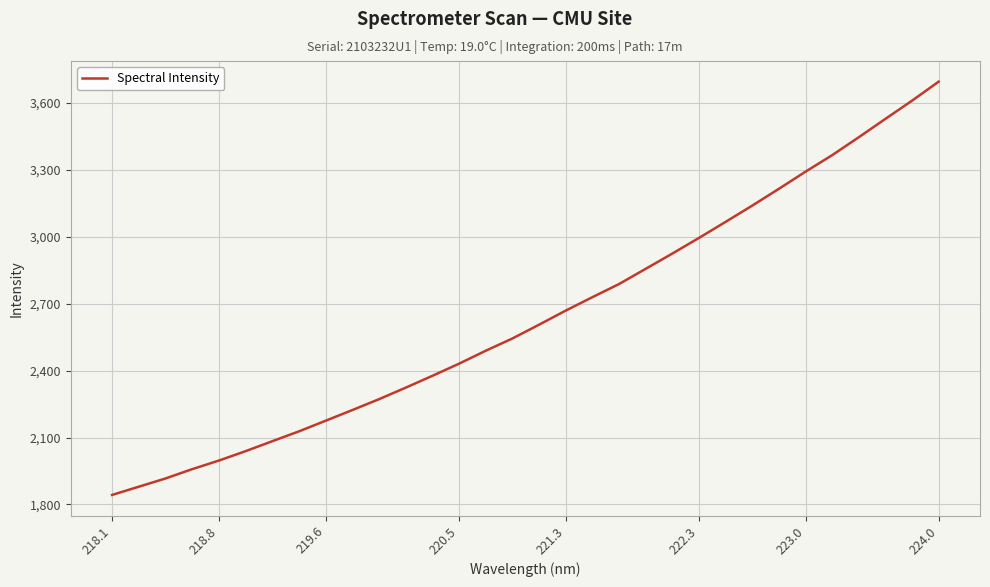

What is the average value?

2643.9